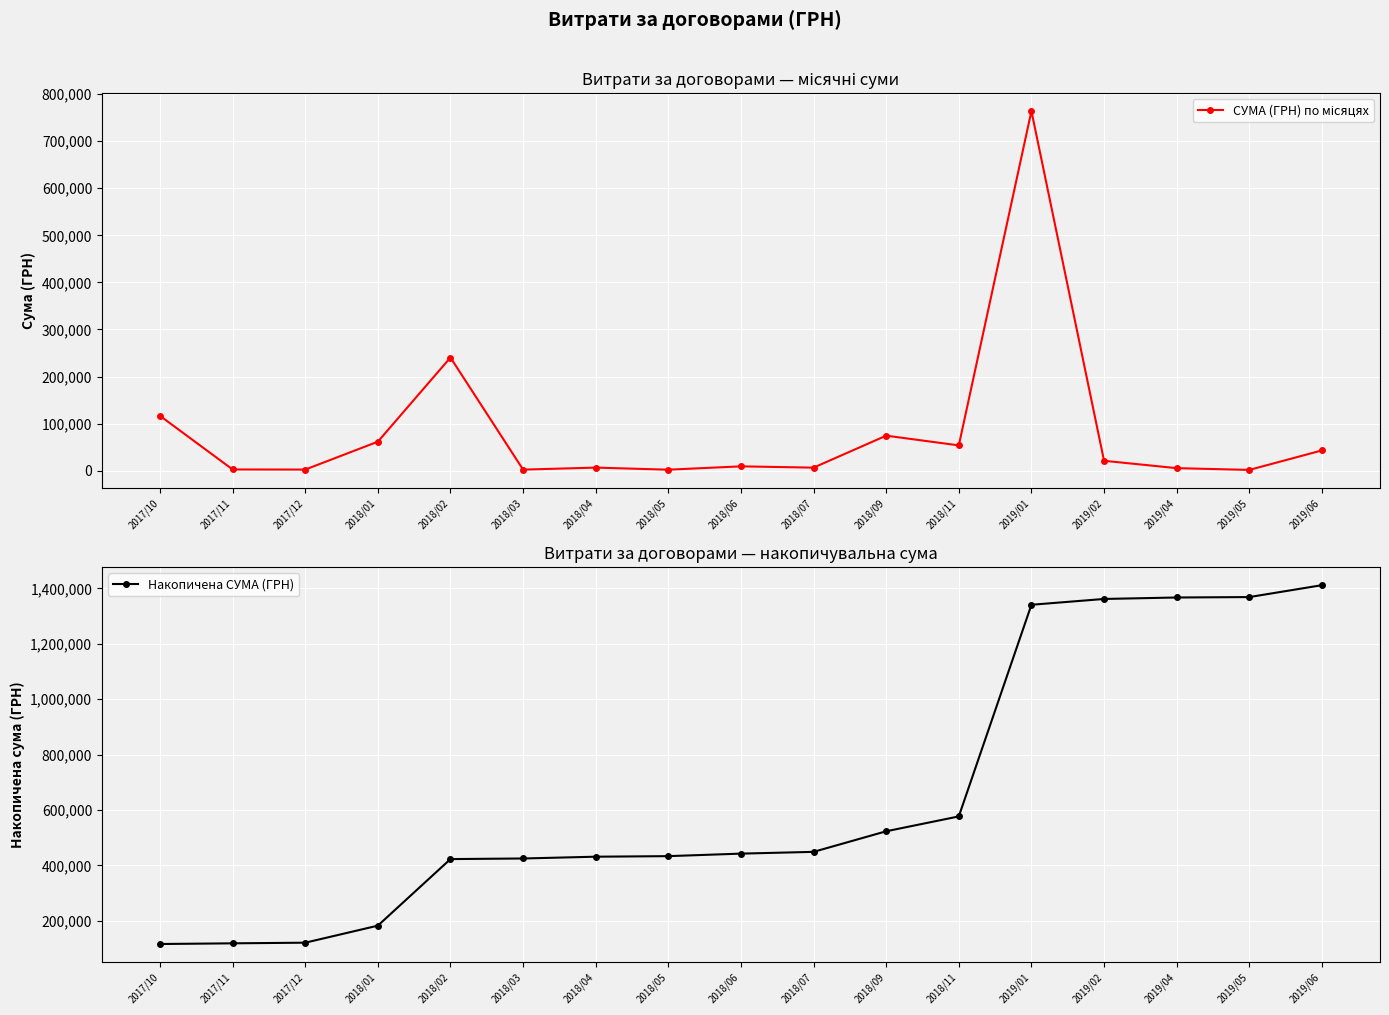

True or false: СУМА (ГРН) по місяцях and Накопичена СУМА (ГРН) cross at least once.

False